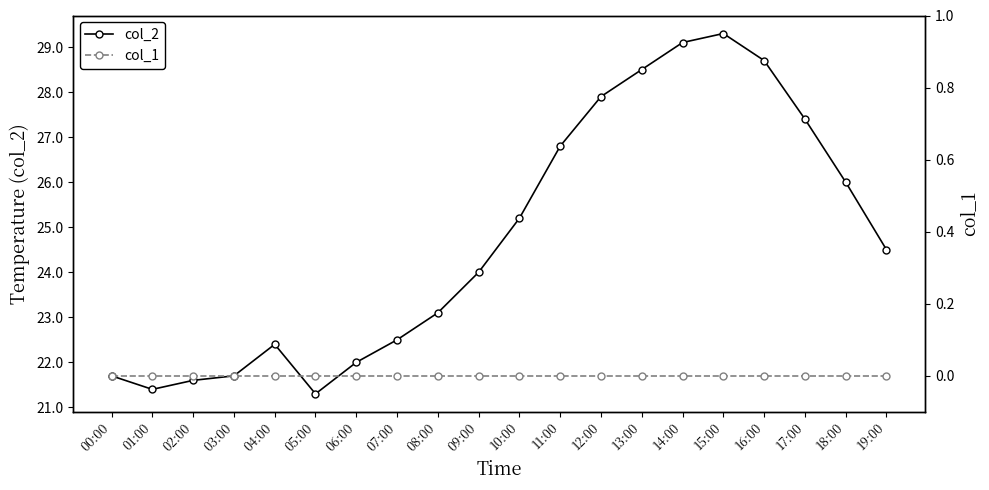

The col_1 series shows 0.0 at 03:00. True or false?

True